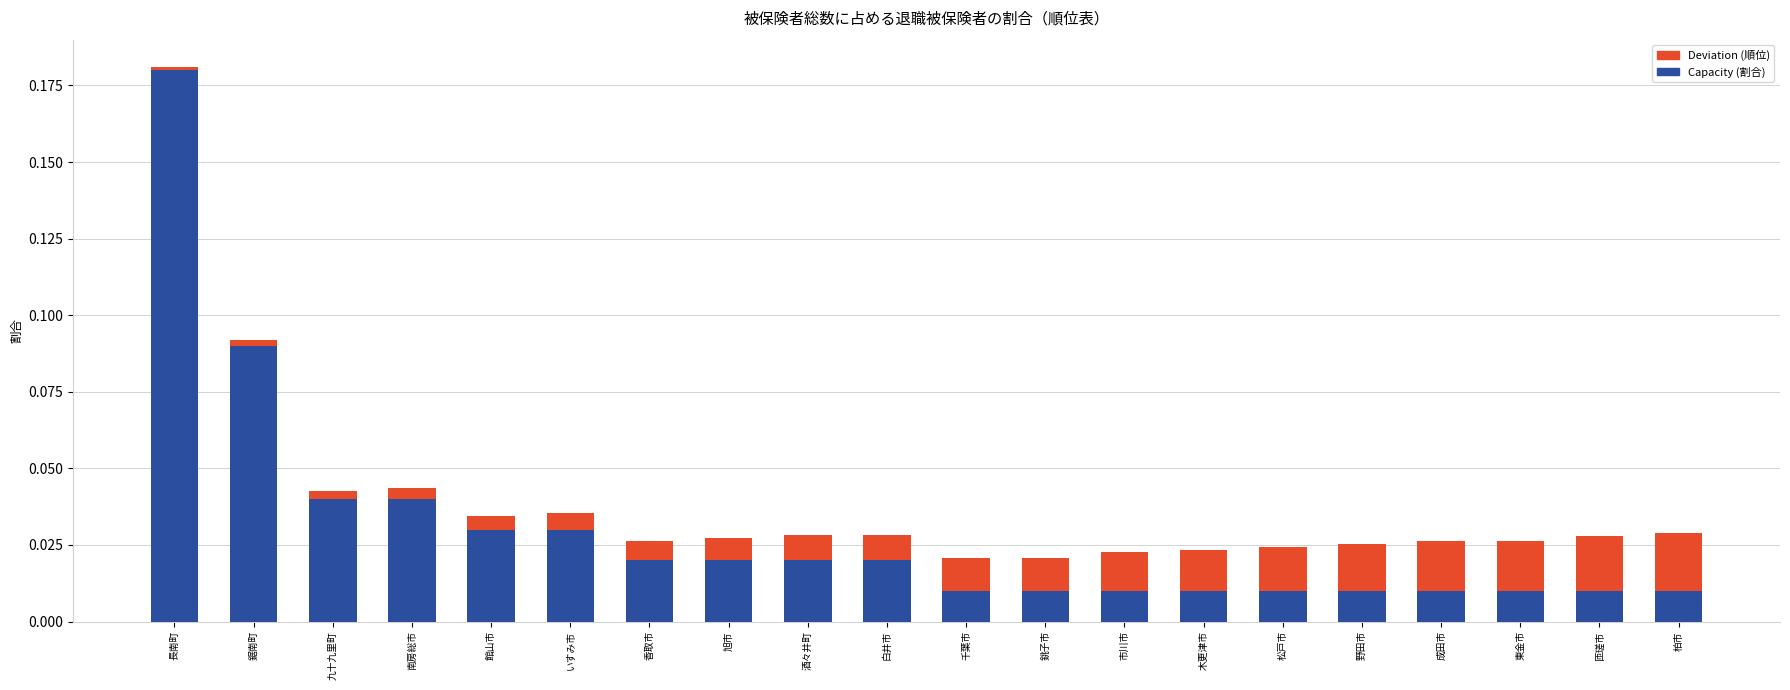

Does the chart contain stacked bars?

Yes